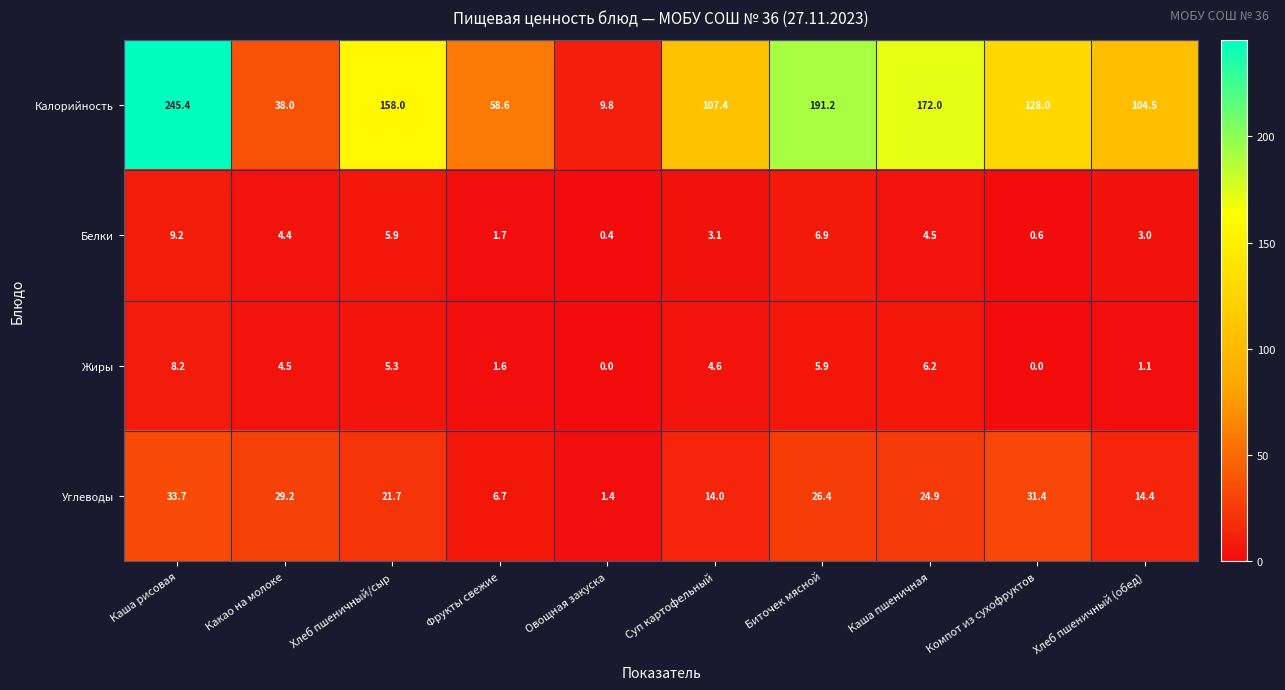

Which series has the largest total across all categories?

Калорийность